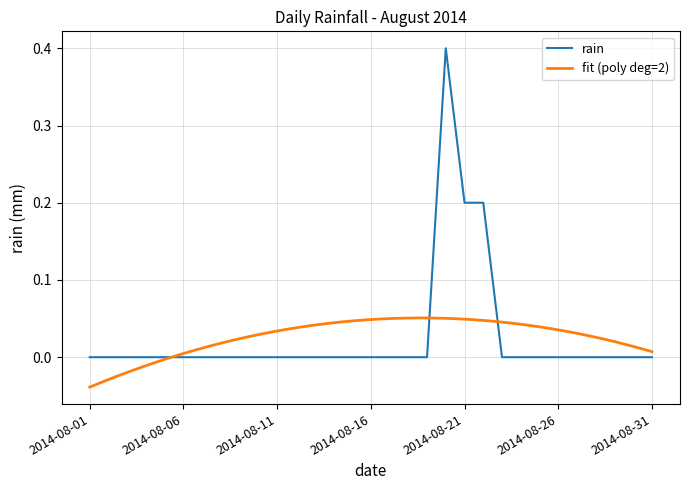

How many interior local peaks (higher than both neighbors) does the data have?

1